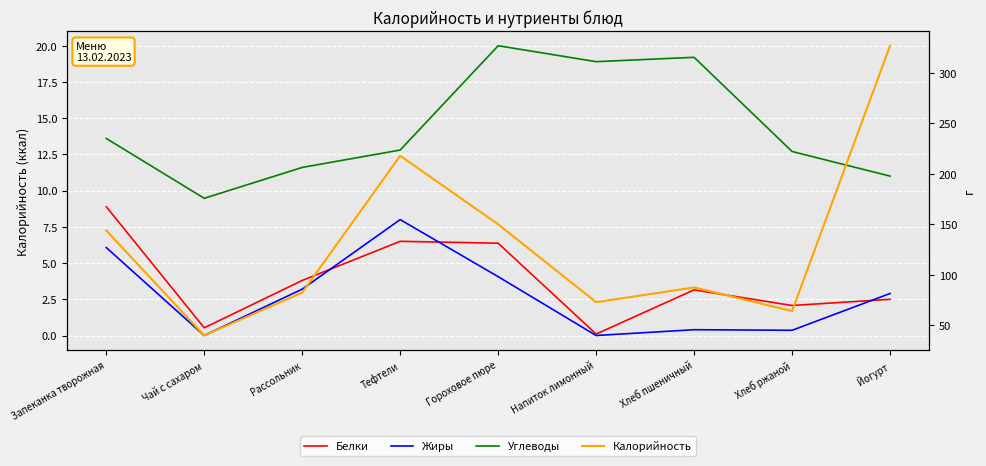

In Жиры, how many points are higher than both neighbors (excluding endpoints)?

2